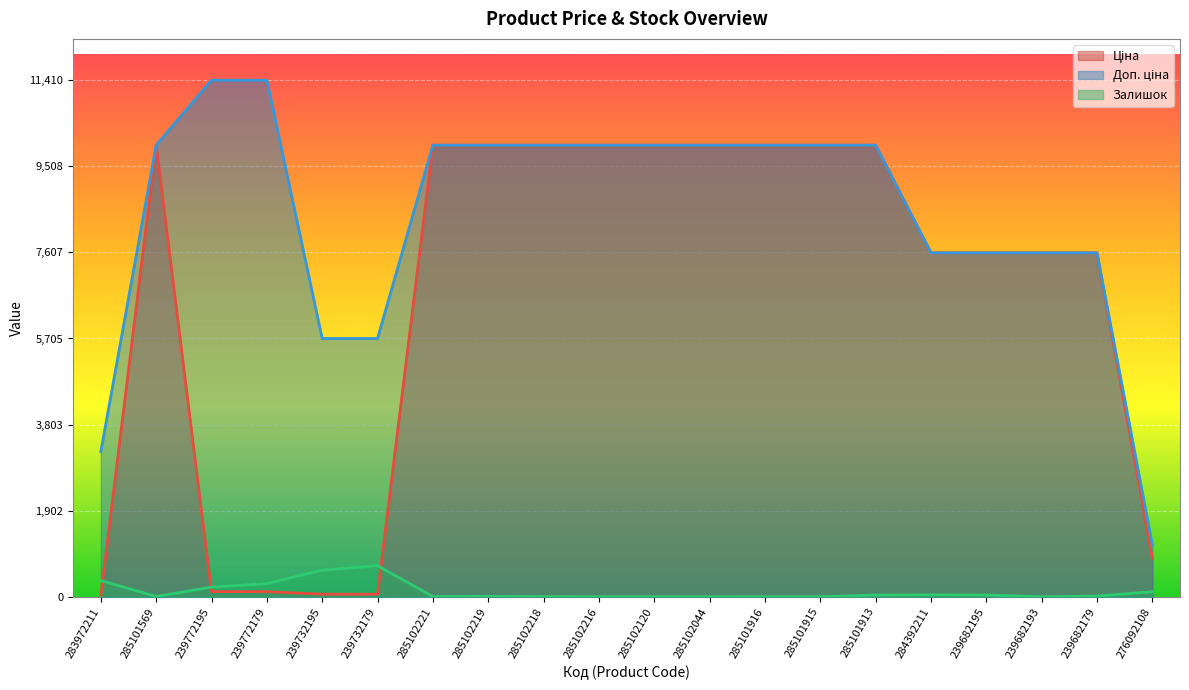

Where is Залишок nearest to the value 343?

283972211